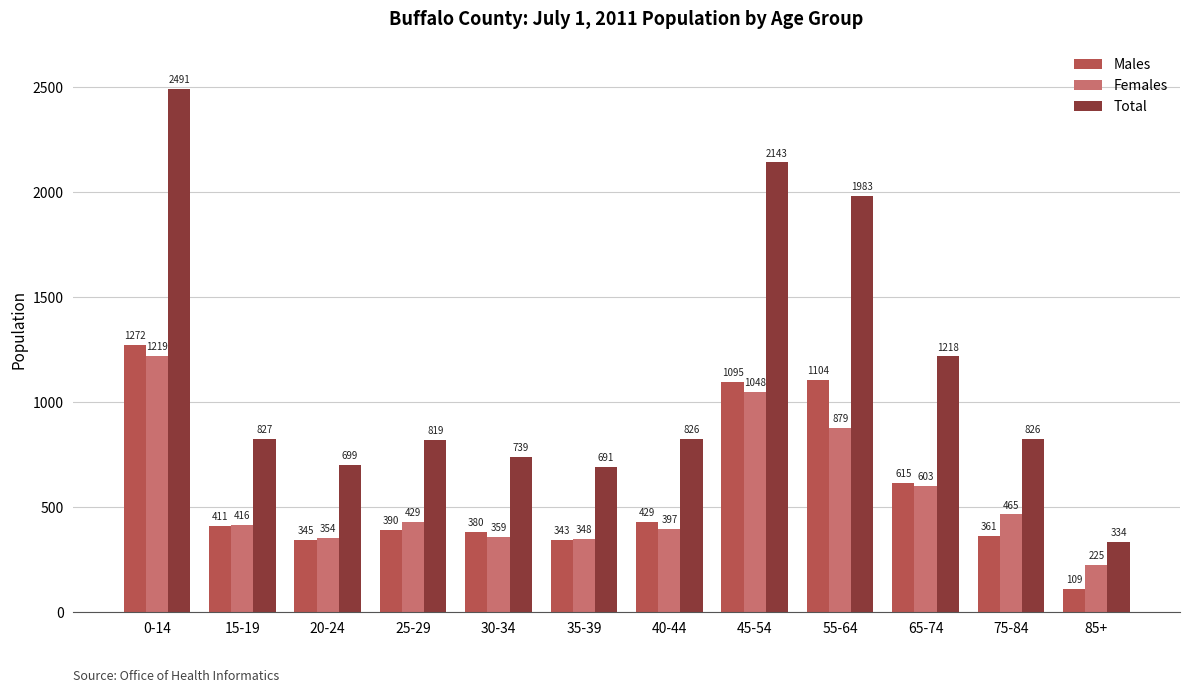

The Total series shows 2491 at 0-14. True or false?

True